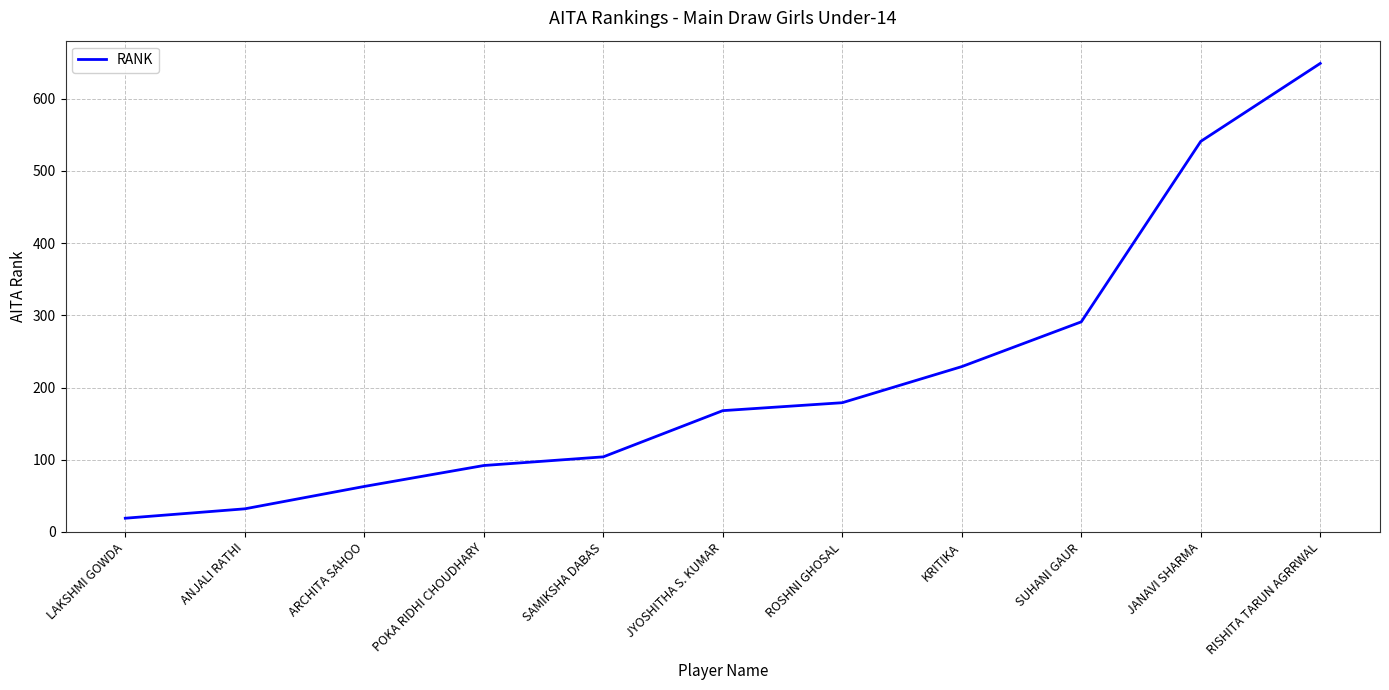

Which category has the highest value across all series?

RISHITA TARUN AGRRWAL